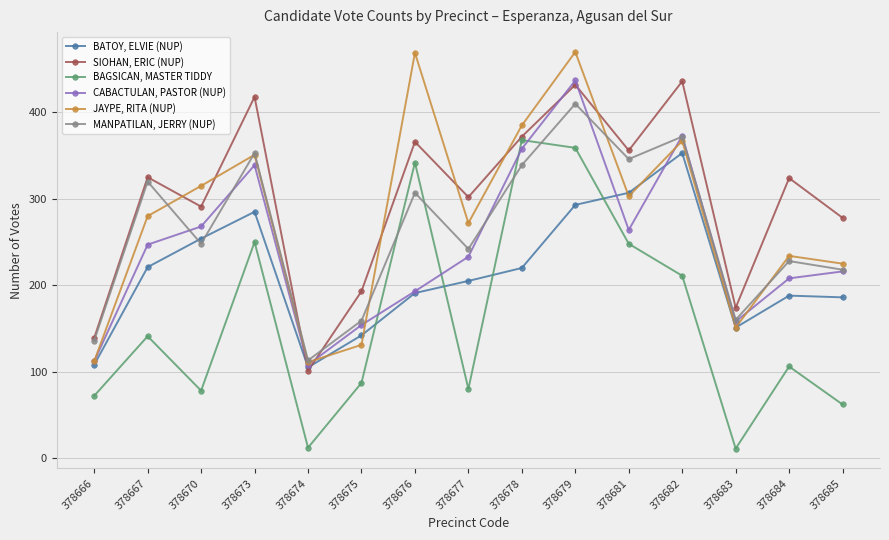

Which series has the largest range (max minus min)?

JAYPE, RITA (NUP)